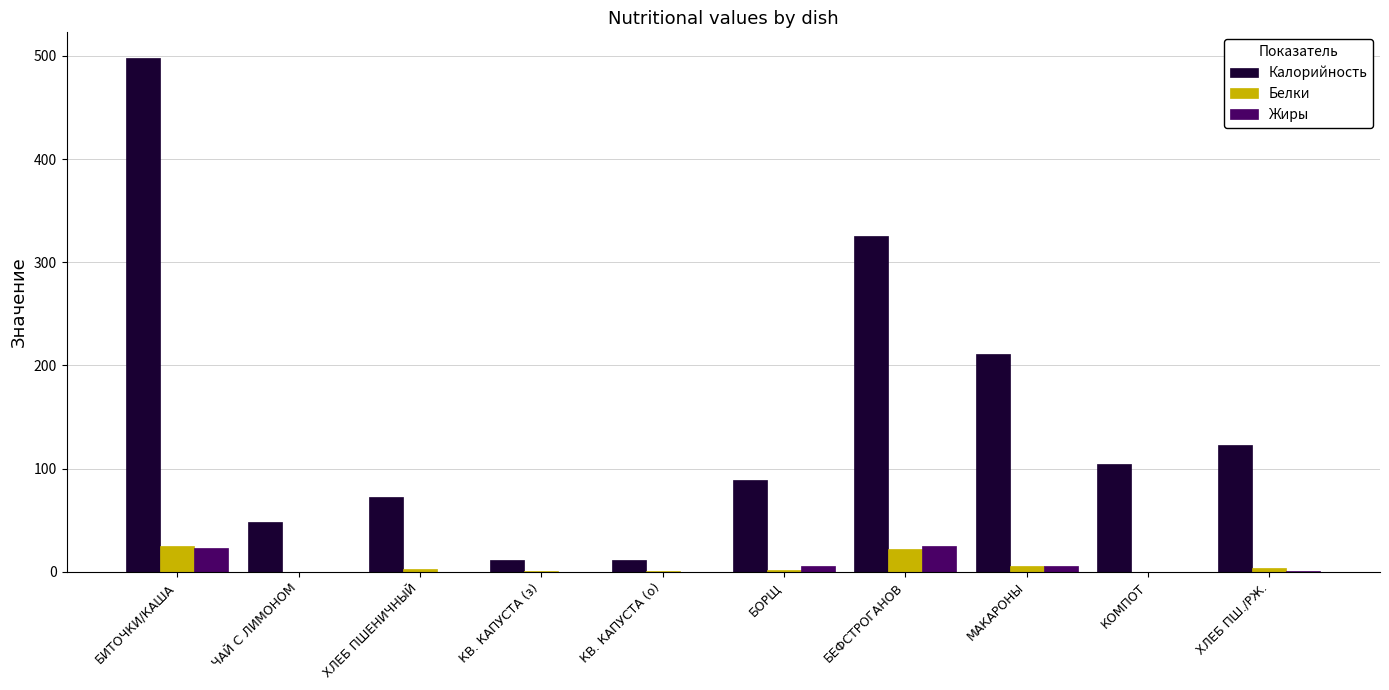

Where does the Калорийность series first go above 104?

БИТОЧКИ/КАША